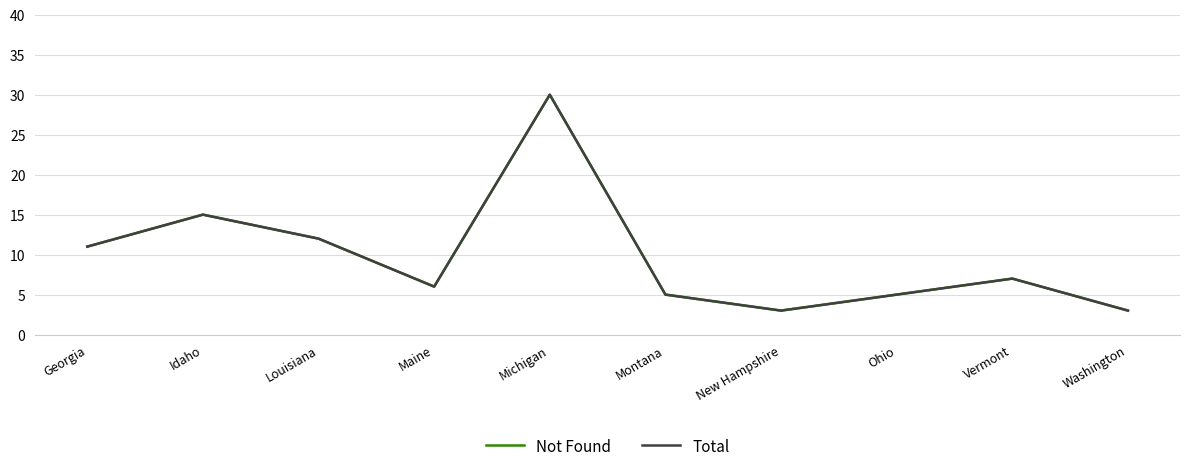

Which series has the largest total across all categories?

Not Found